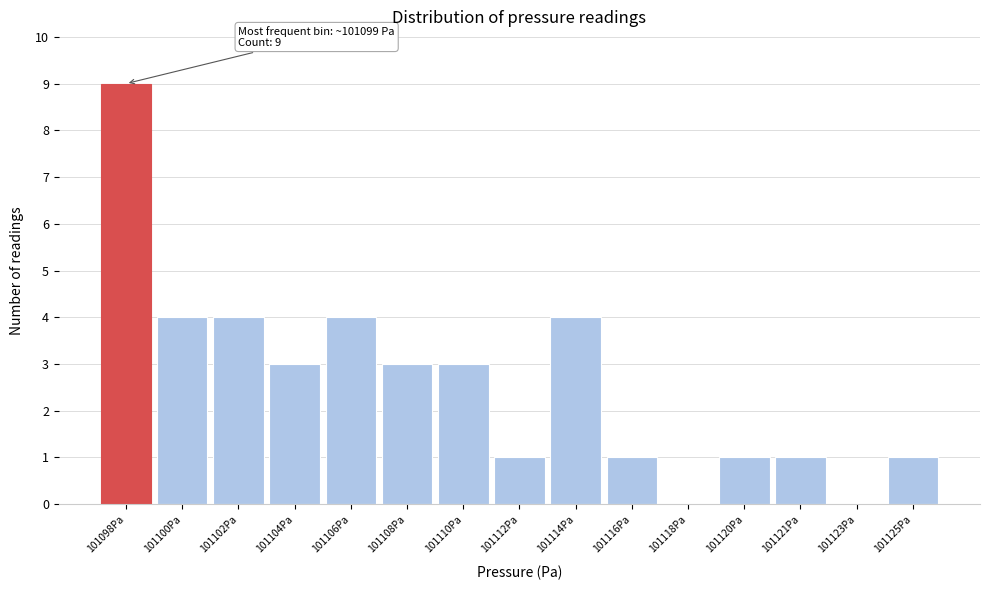

Reading right to left, list all the values displayed in this chart.

101125Pa=1	101123Pa=0	101121Pa=1	101120Pa=1	101118Pa=0	101116Pa=1	101114Pa=4	101112Pa=1	101110Pa=3	101108Pa=3	101106Pa=4	101104Pa=3	101102Pa=4	101100Pa=4	101098Pa=9